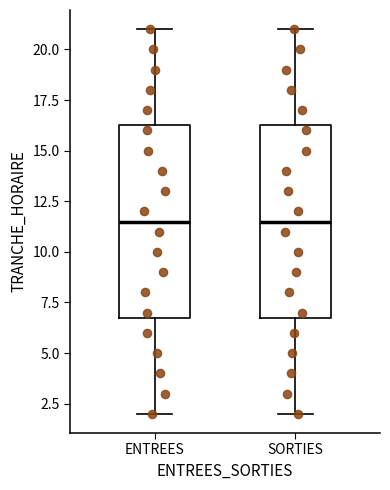

Where does the lower whisker of the box for ENTREES end on the y-axis? The values are not printed on the chart, so give them approximately, as read against the axis.

2.0